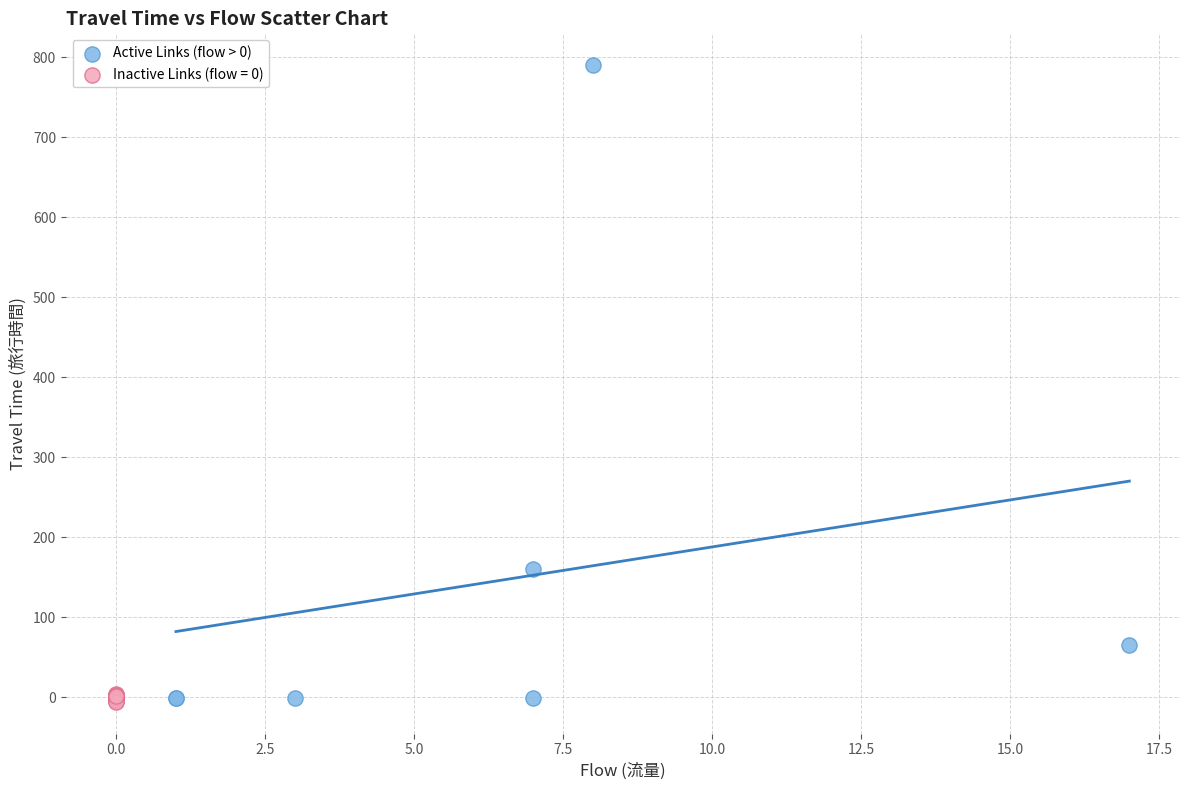

Which series has the largest Y range (max minus min)?

Active Links (flow > 0)